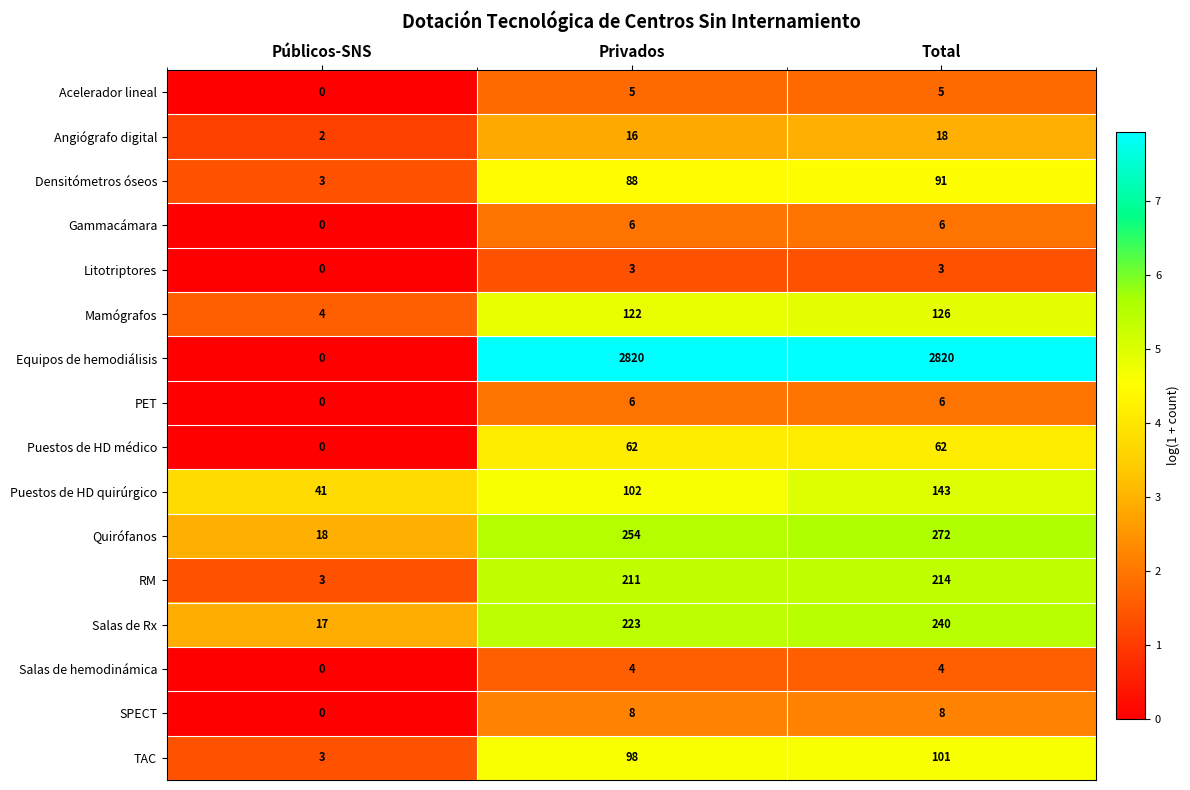

What is the sum of the Salas de Rx values at Privados and Total?

463